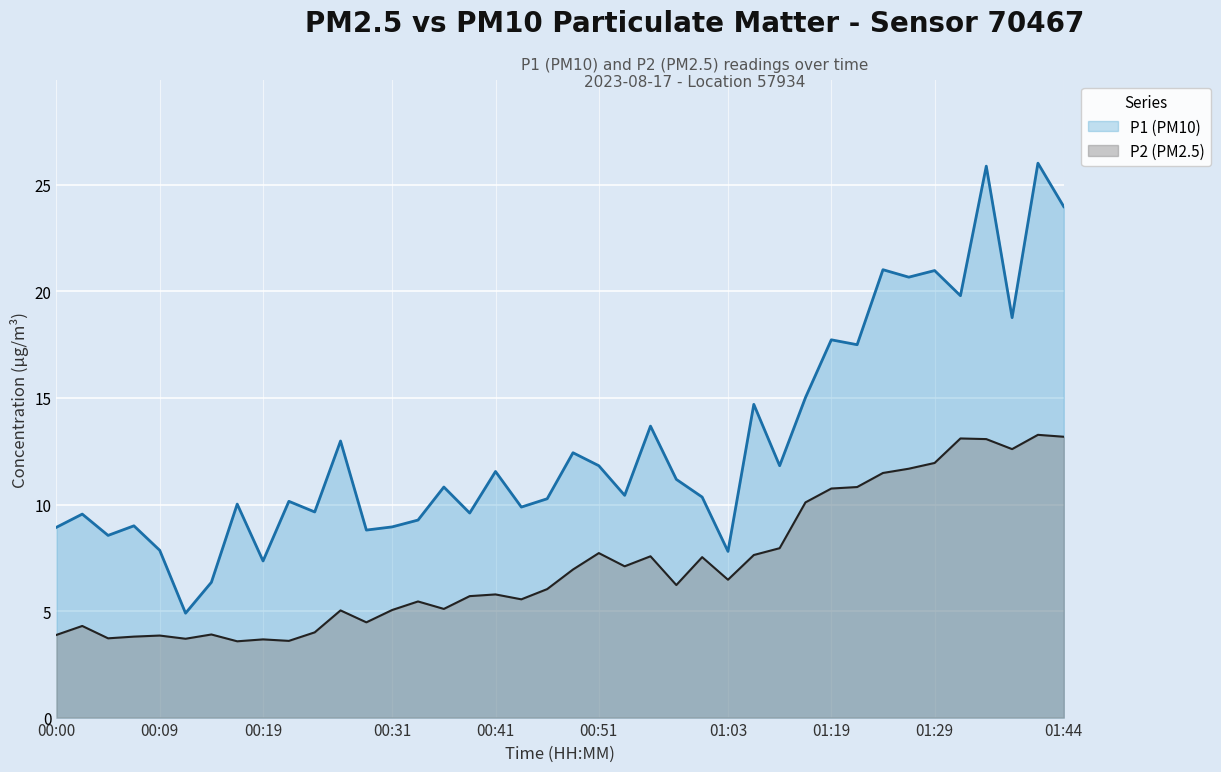

What is the sum of all P1 (PM10) values?

516.0